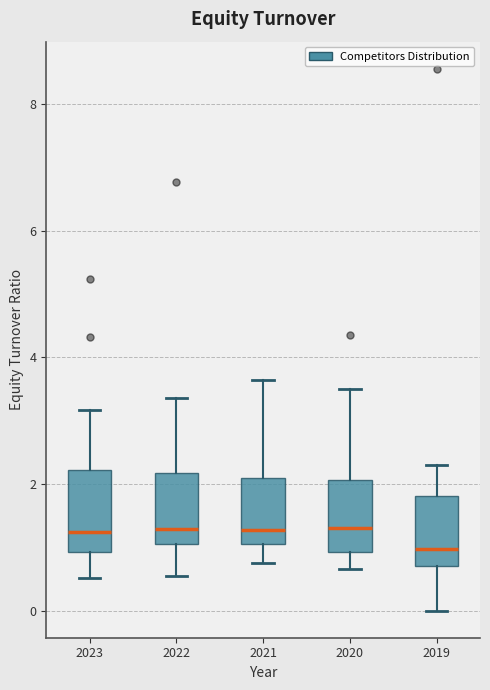

Reading left to right, read every box against the y-axis: the position of its median line, the range the box covers, and the ends of its whiskers. The values are not printed on the chart, so give them approximately, as read against the axis.

2023: median 1.2, box 1.0 to 2.2, whiskers 0.6 to 3.2
2022: median 1.2, box 1.0 to 2.2, whiskers 0.6 to 3.4
2021: median 1.2, box 1.0 to 2.2, whiskers 0.8 to 3.6
2020: median 1.4, box 1.0 to 2.0, whiskers 0.6 to 3.6
2019: median 1.0, box 0.8 to 1.8, whiskers 0.0 to 2.4